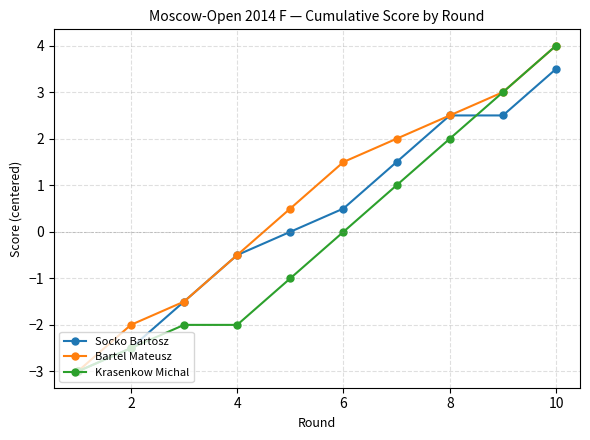

Rank the series by their average value, from highest to lowest.

Bartel Mateusz, Socko Bartosz, Krasenkow Michal